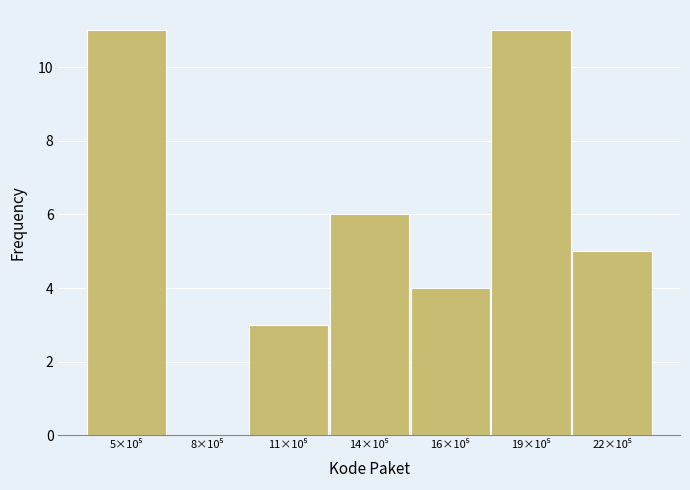

What is the greatest value displayed?

11